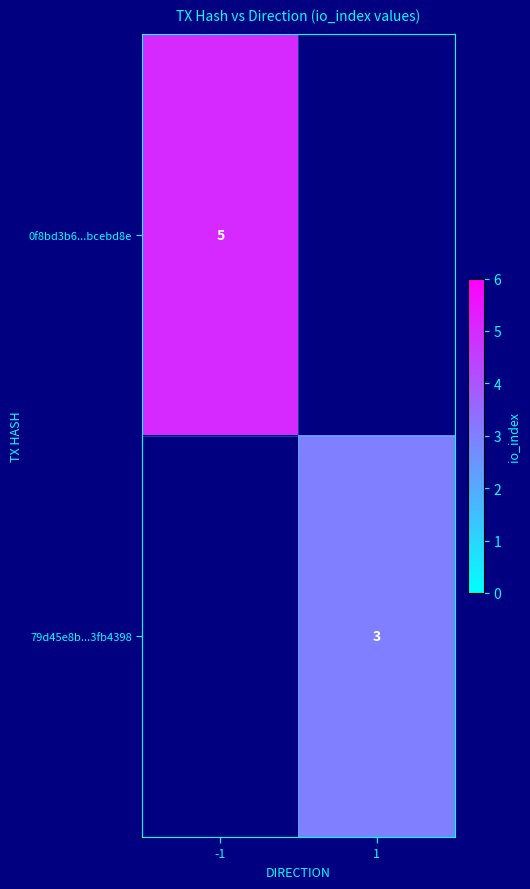

The 0f8bd3b6...bcebd8e series shows 8 at -1. True or false?

False